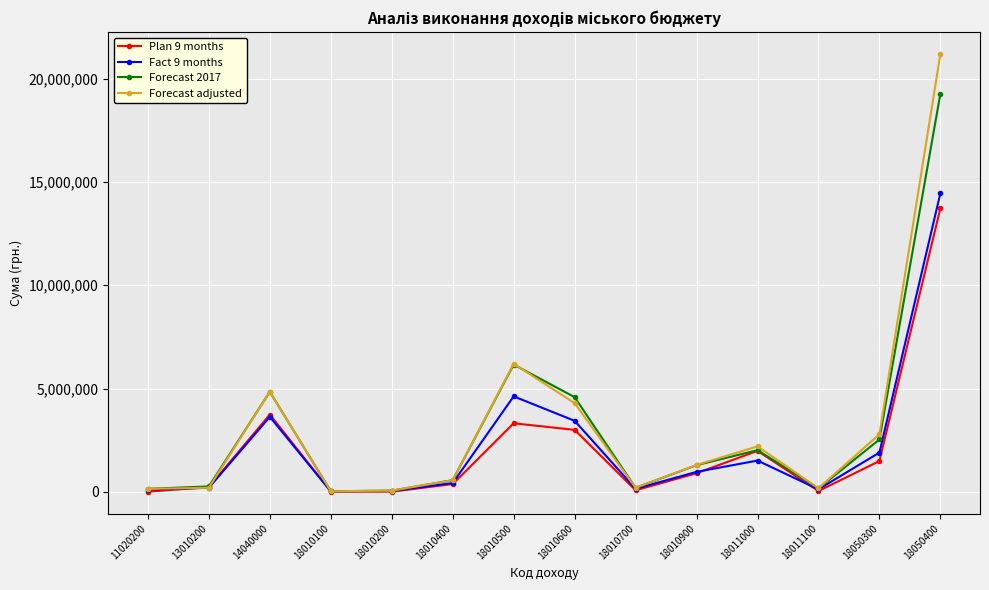

What is the average value of the Plan 9 months series?

2064470.2